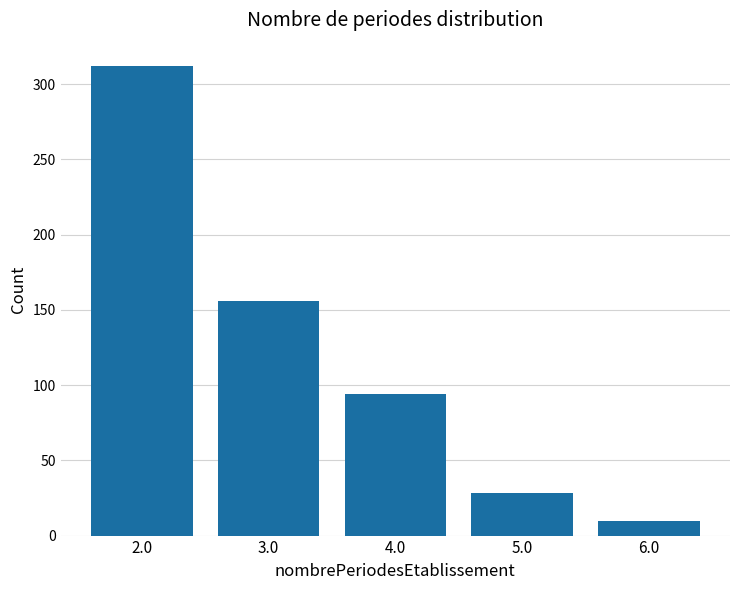

Reading right to left, what are all the values shown in this chart?

10	28	94	156	312